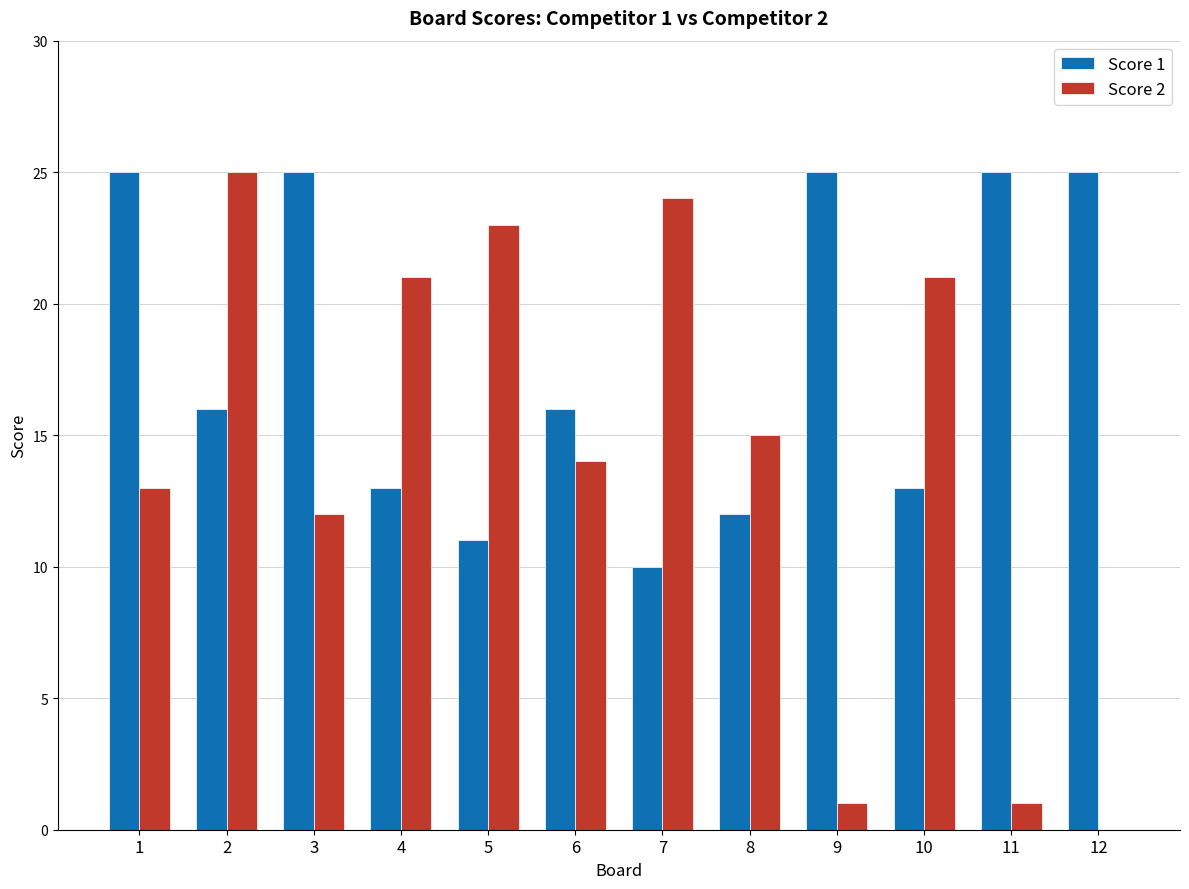

Which series has the largest total across all categories?

Score 1